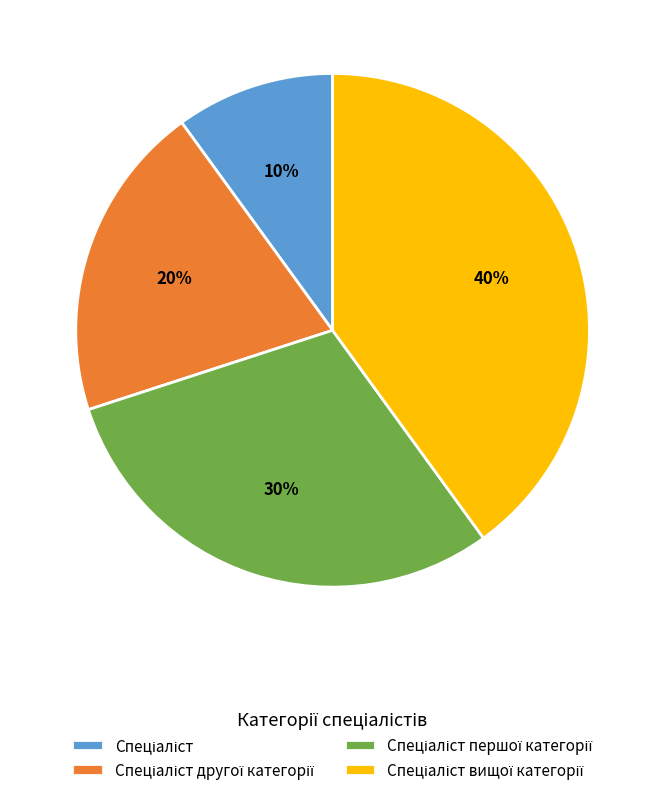

Does any single category account for the majority?

No